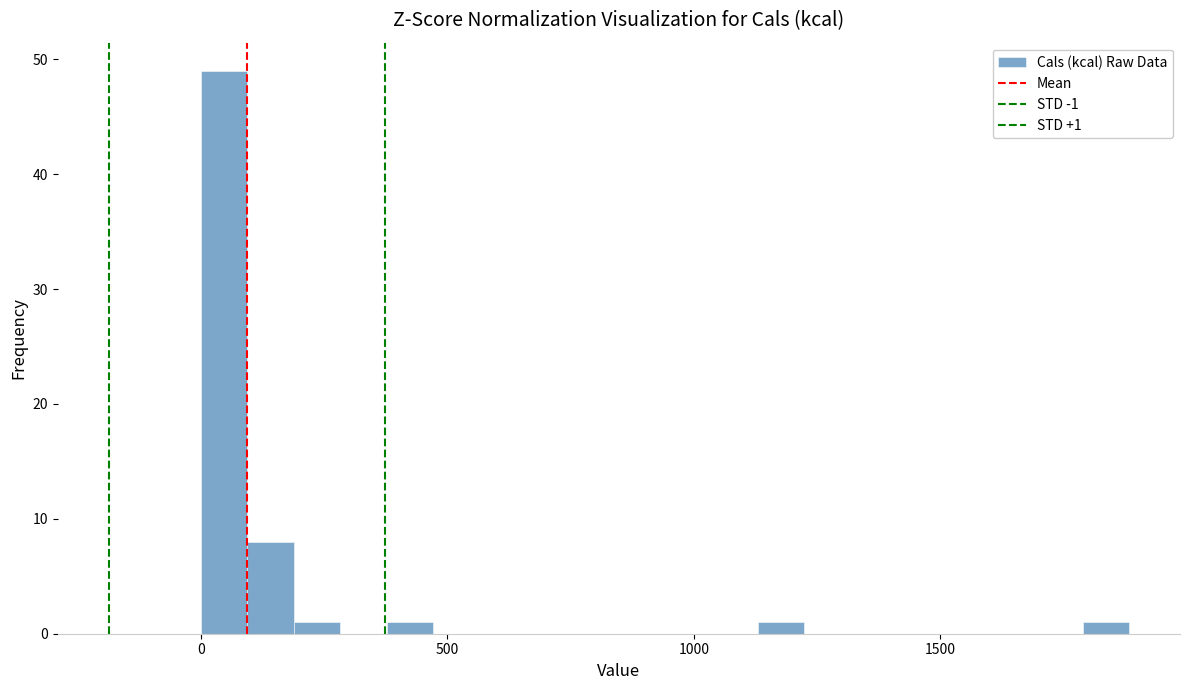

Around what value on the x-axis is the tallest bar? Give the approximate position of its centre, as read against the axis.

50